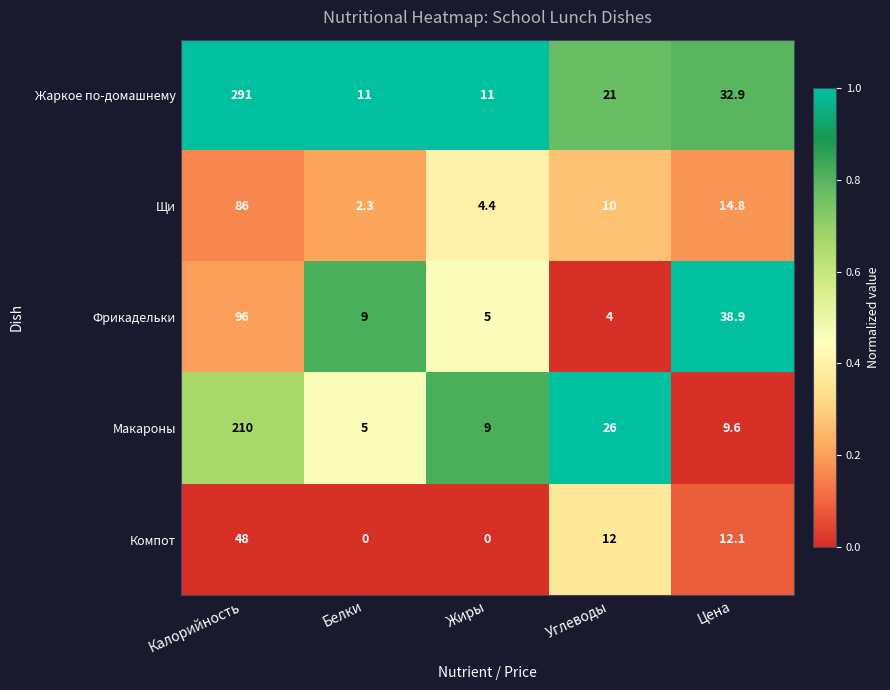

What is the total value across all series at Цена?

108.3